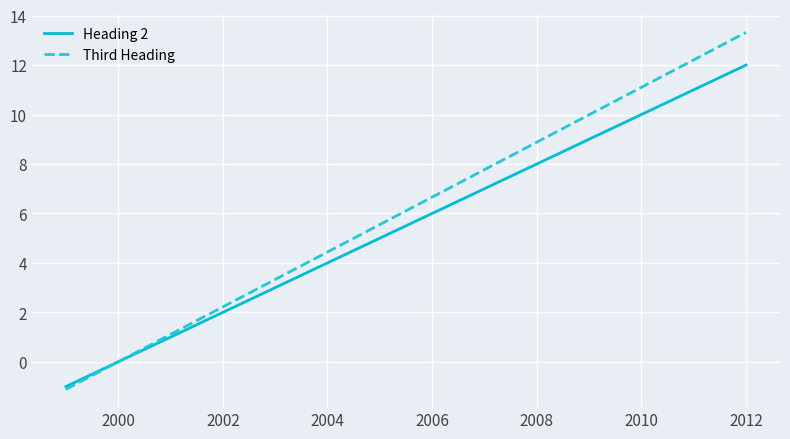

How many values in the Third Heading series are below 6?

6